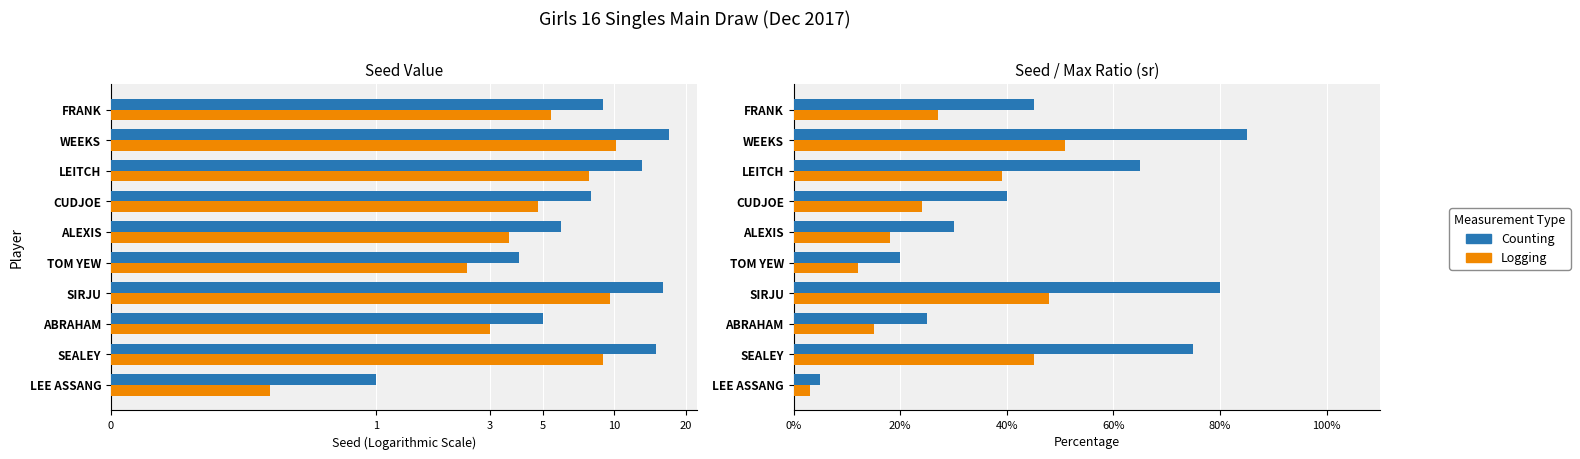

How many bars are there in total?

40